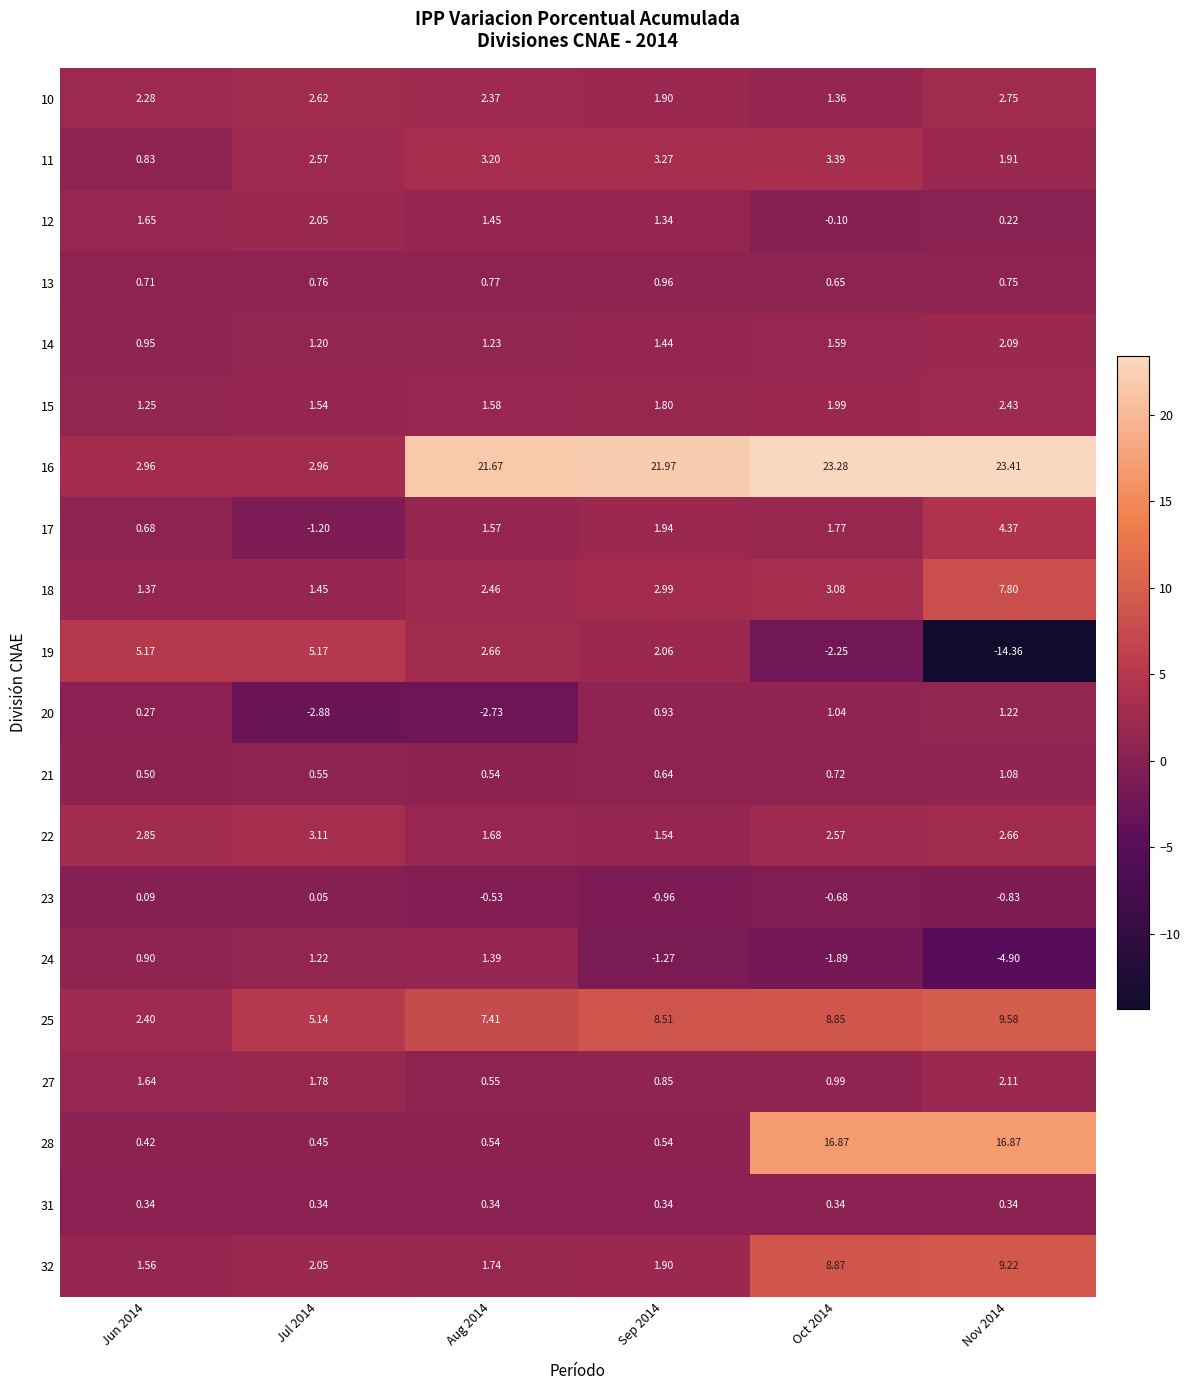

How many categories are shown in the chart?

6